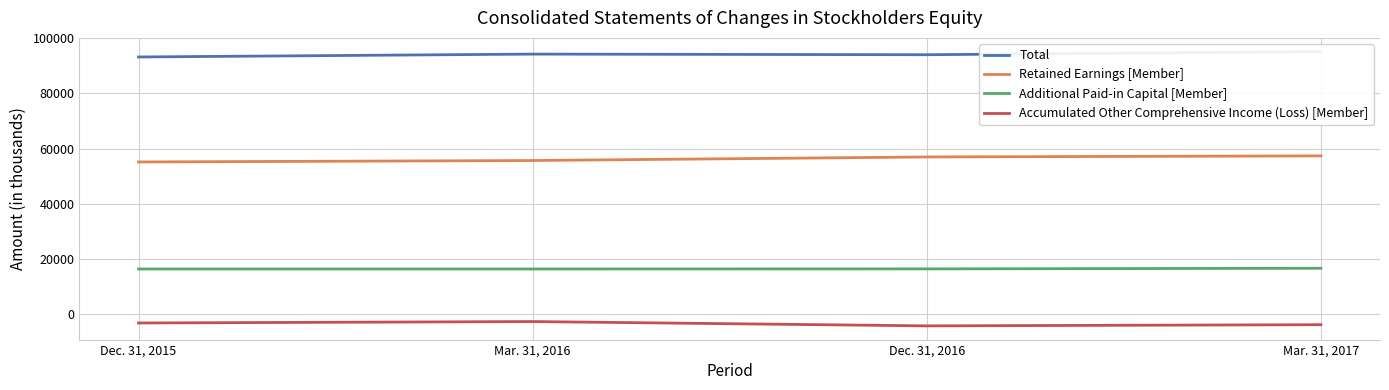

Which has a higher value, Dec. 31, 2015 or Dec. 31, 2016?

Dec. 31, 2016